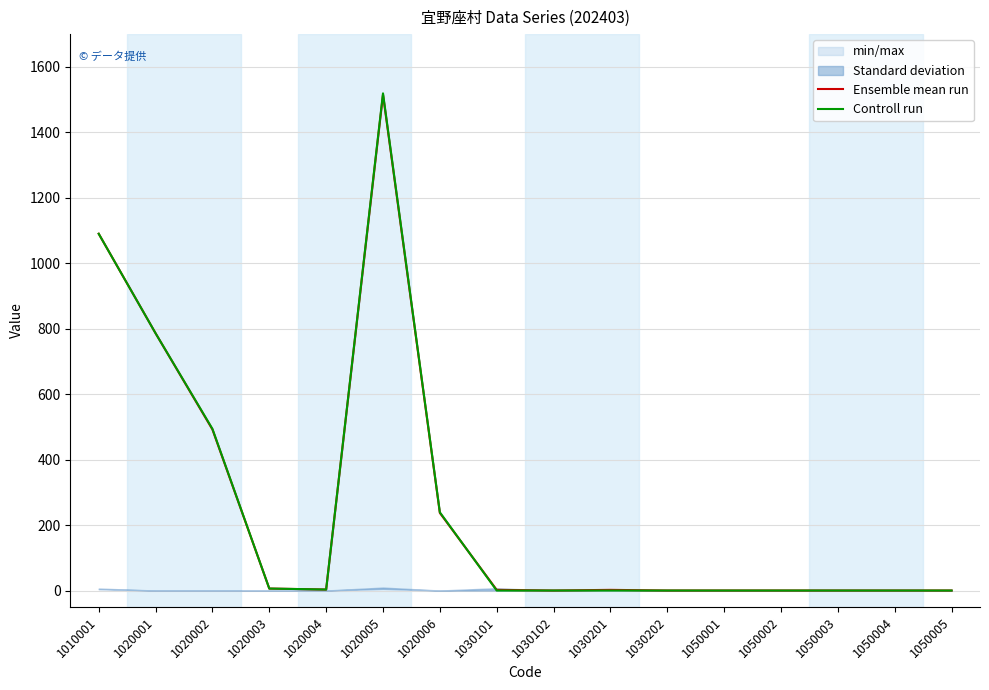

What is the highest value of the Ensemble mean run series?

1515